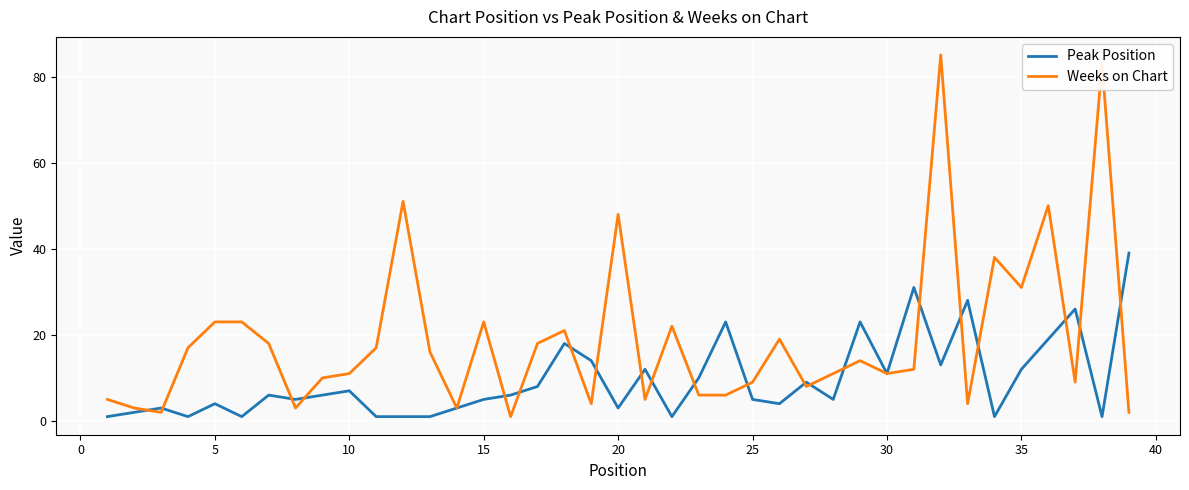

List the series in order of their overall mean, lowest first.

Peak Position, Weeks on Chart